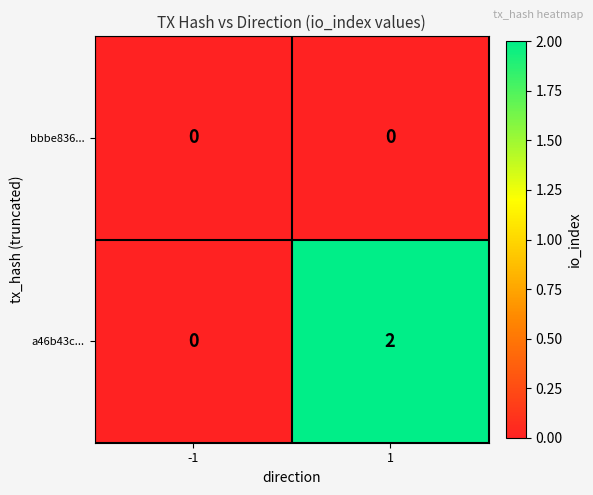

Rank the series by their maximum value, from highest to lowest.

a46b43c..., bbbe836...